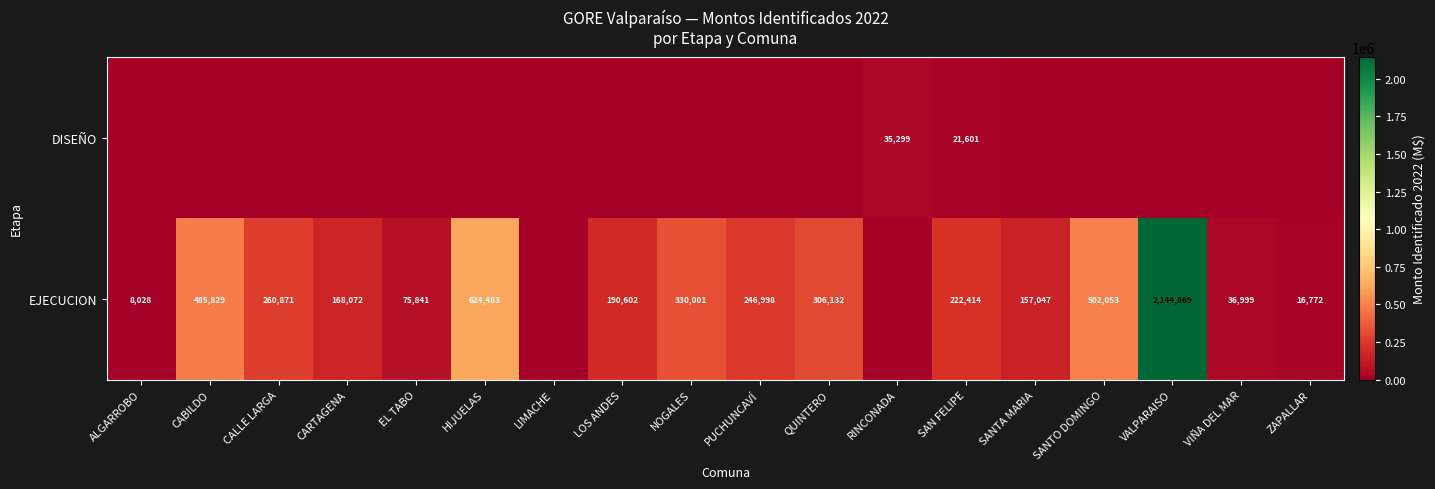

The value of EJECUCION at SAN FELIPE is 80121. True or false?

False